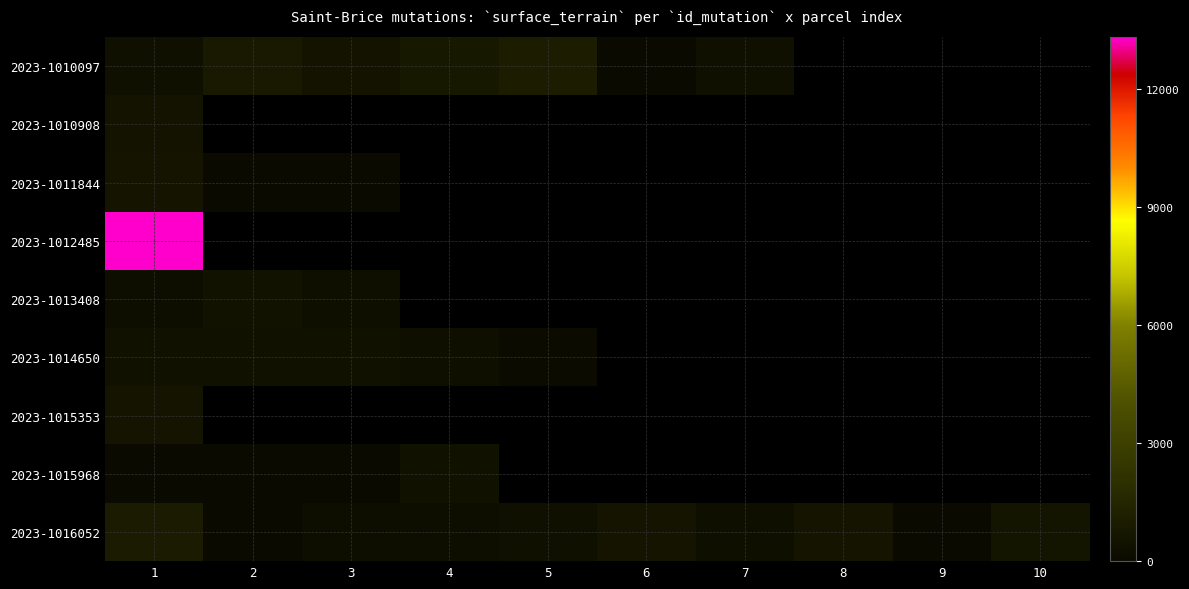

Which has a higher value, 10 or 7?

7